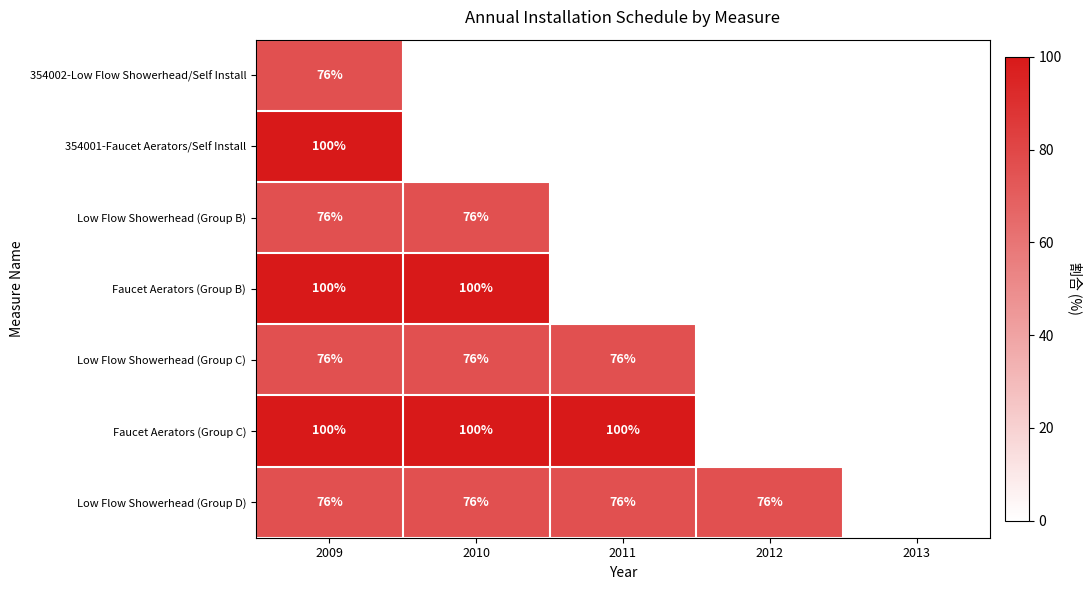

The Faucet Aerators (Group C) series shows 28 at 2011. True or false?

False